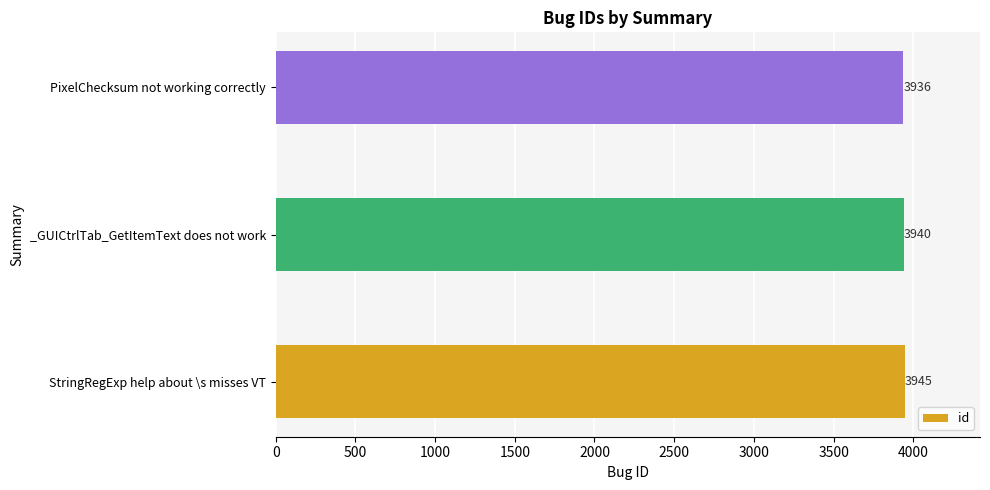

What is the difference between the maximum and minimum values?

9